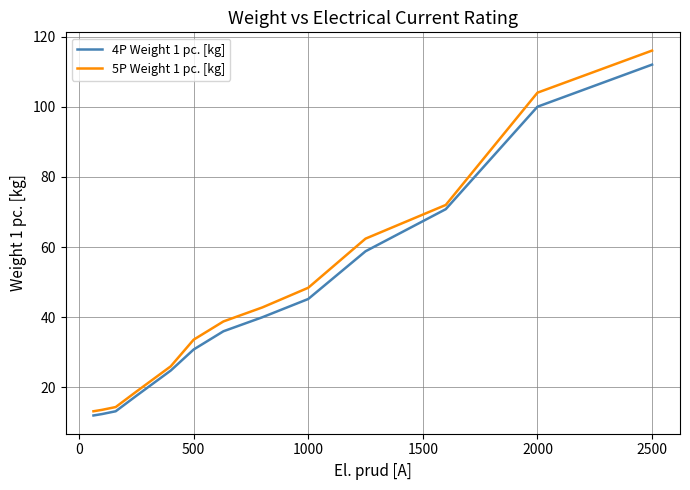

What is the difference between the maximum and minimum values in the 4P Weight 1 pc. [kg] series?

100.0